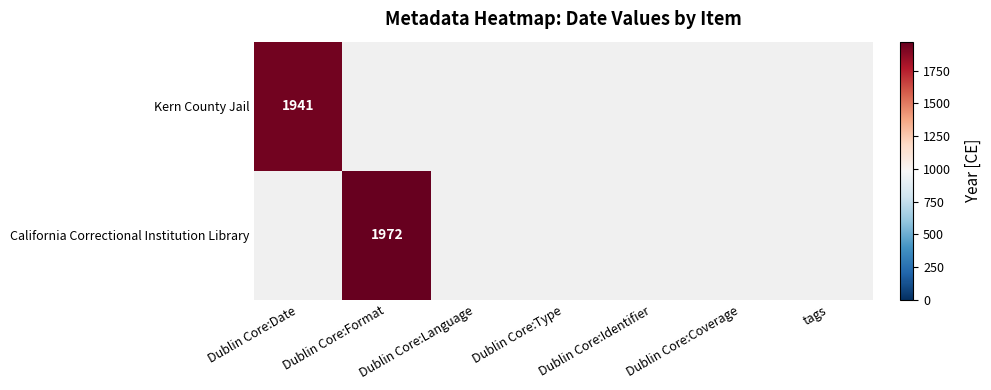

What is the total value across all series at Dublin Core:Format?

1972